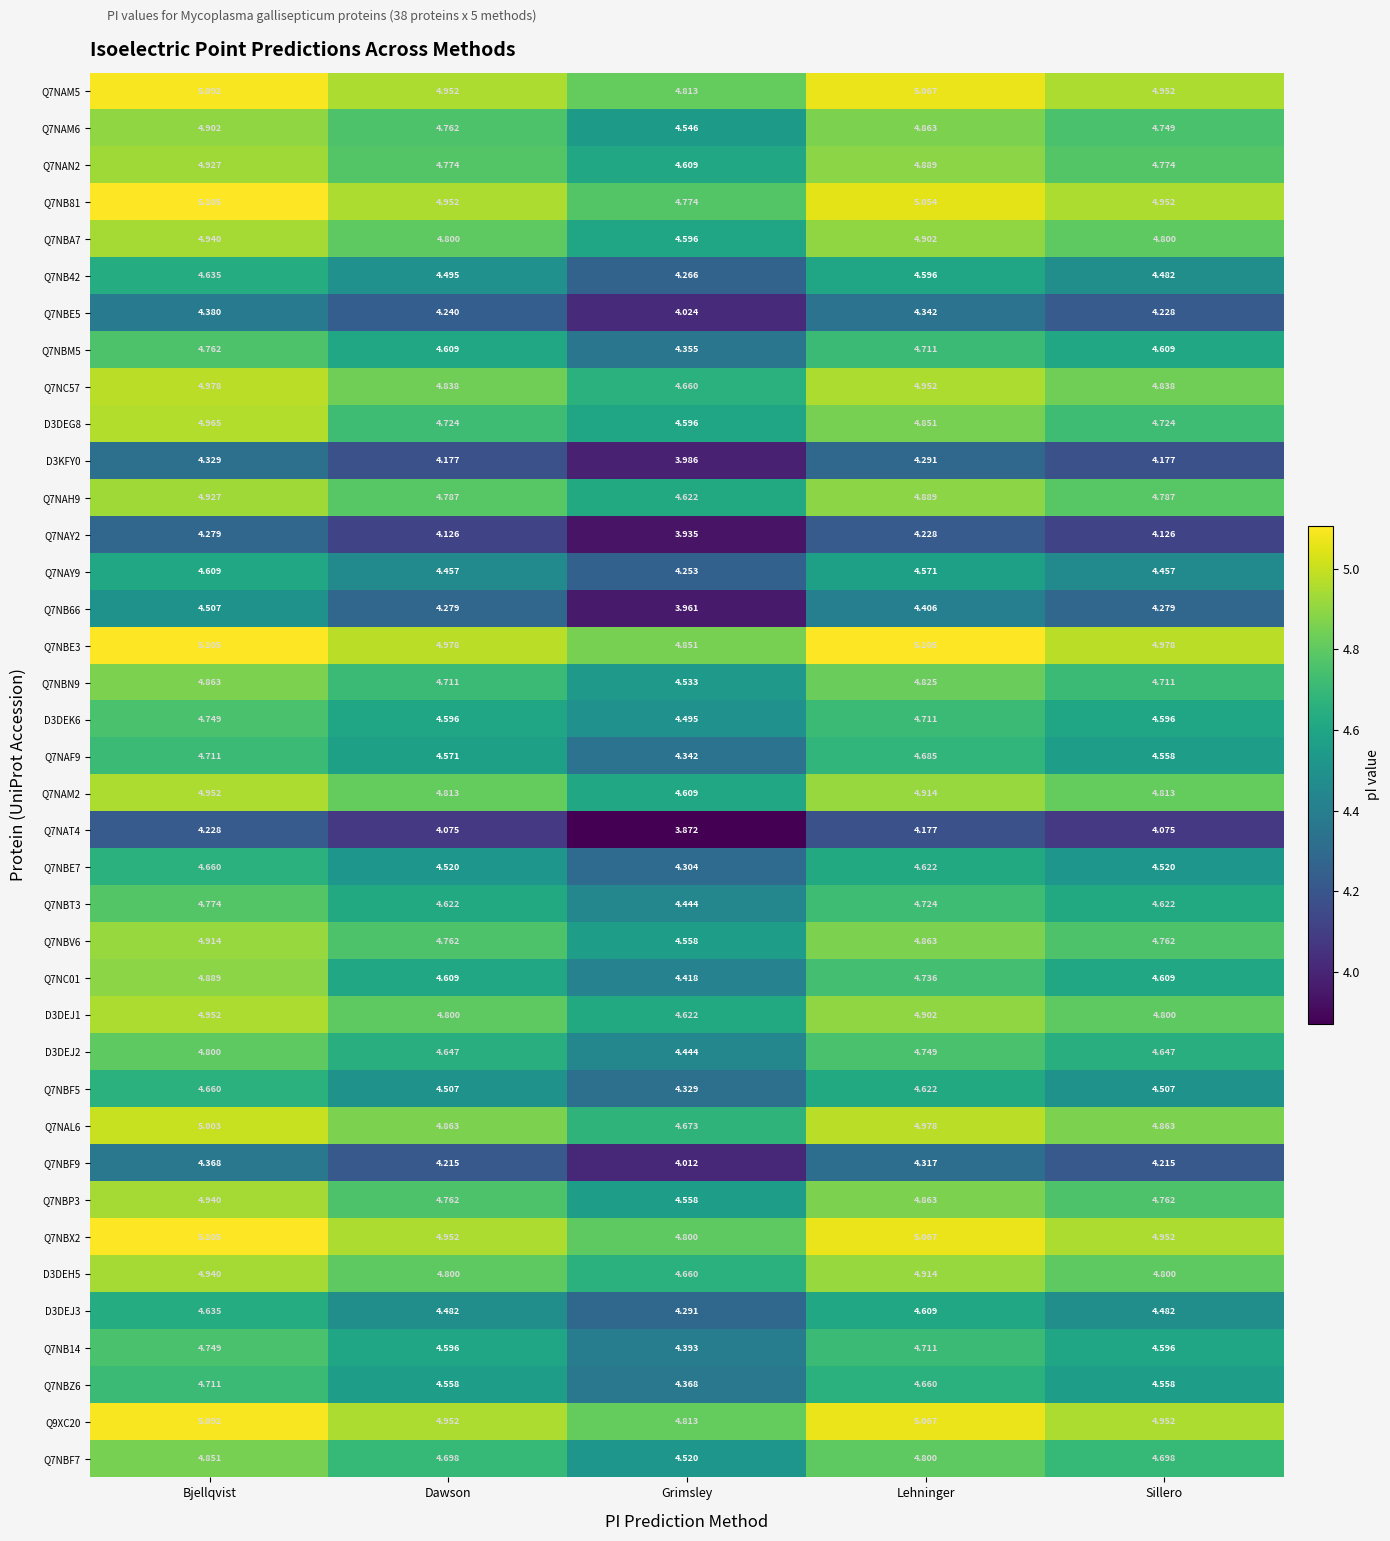

At how many categories does at least one series exceed 4?

5